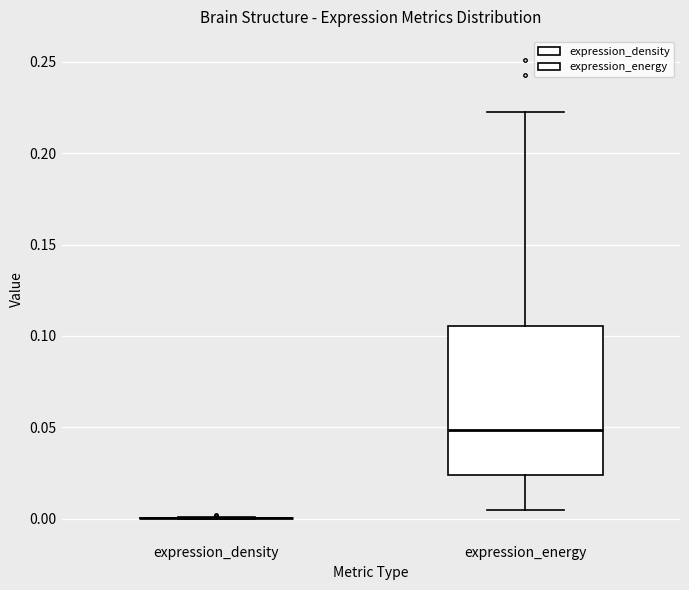

Where is the upper edge of the box for expression_energy on the y-axis? The values are not printed on the chart, so give them approximately, as read against the axis.

0.105